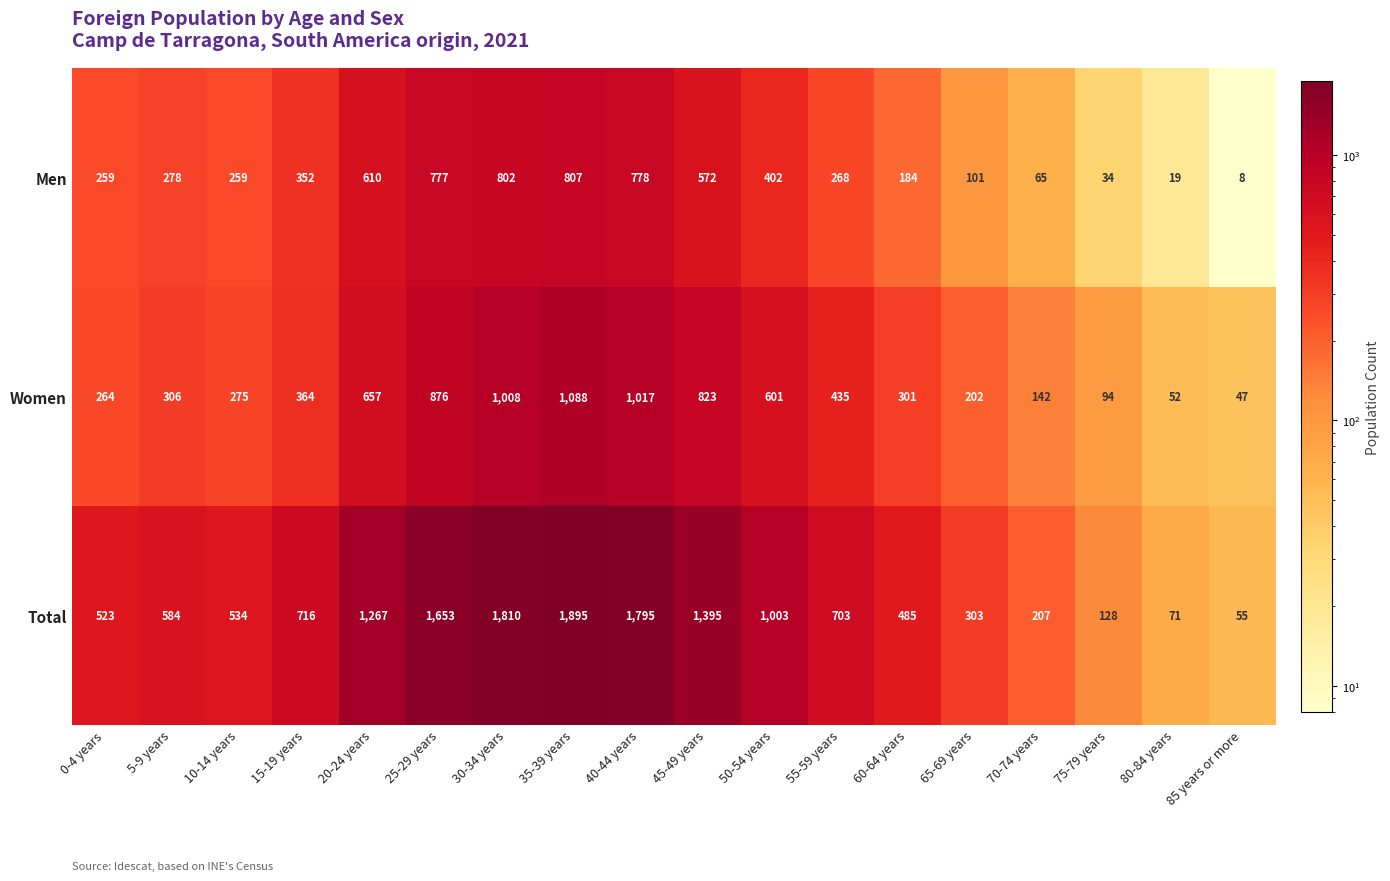

Rank the series by their average value, from highest to lowest.

Total, Women, Men